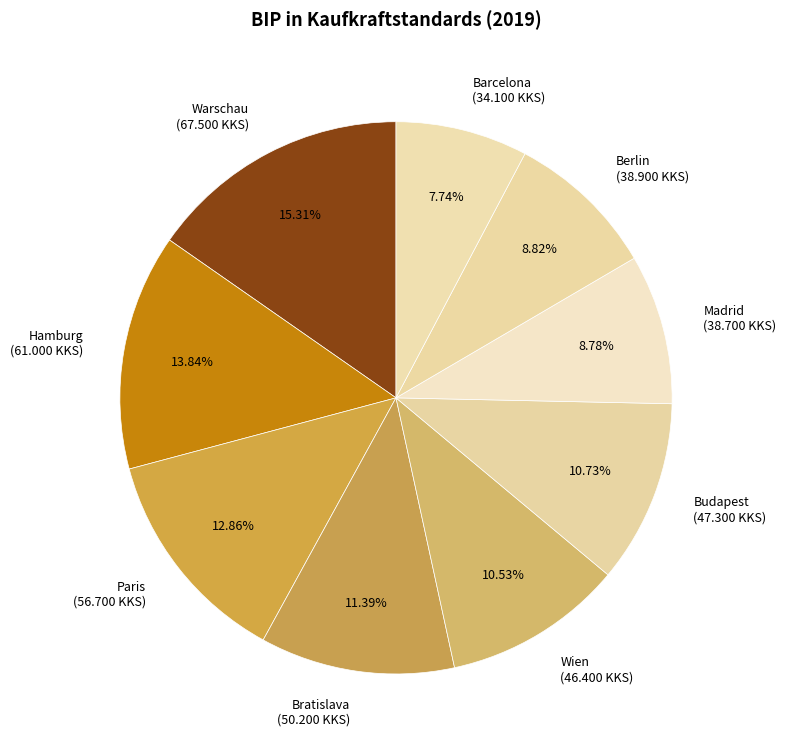

What is the largest slice in the pie chart?

Warschau